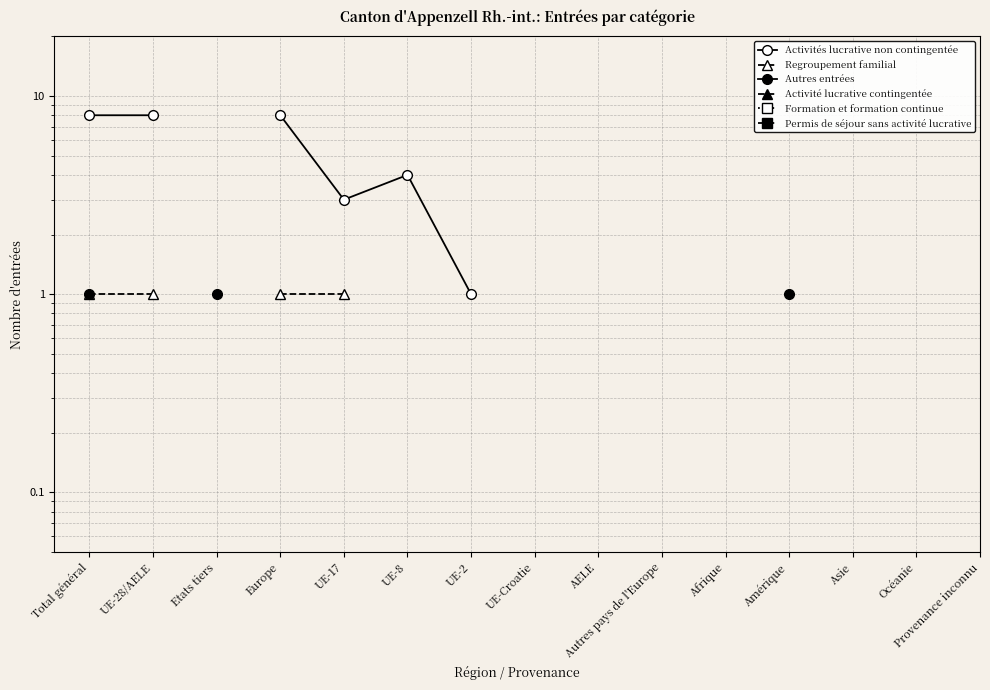

The value of Activités lucrative non contingentée at Total général is 11.7. True or false?

False